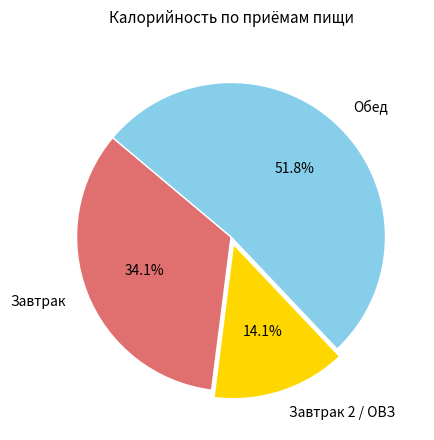

How many segments does this pie chart have?

3